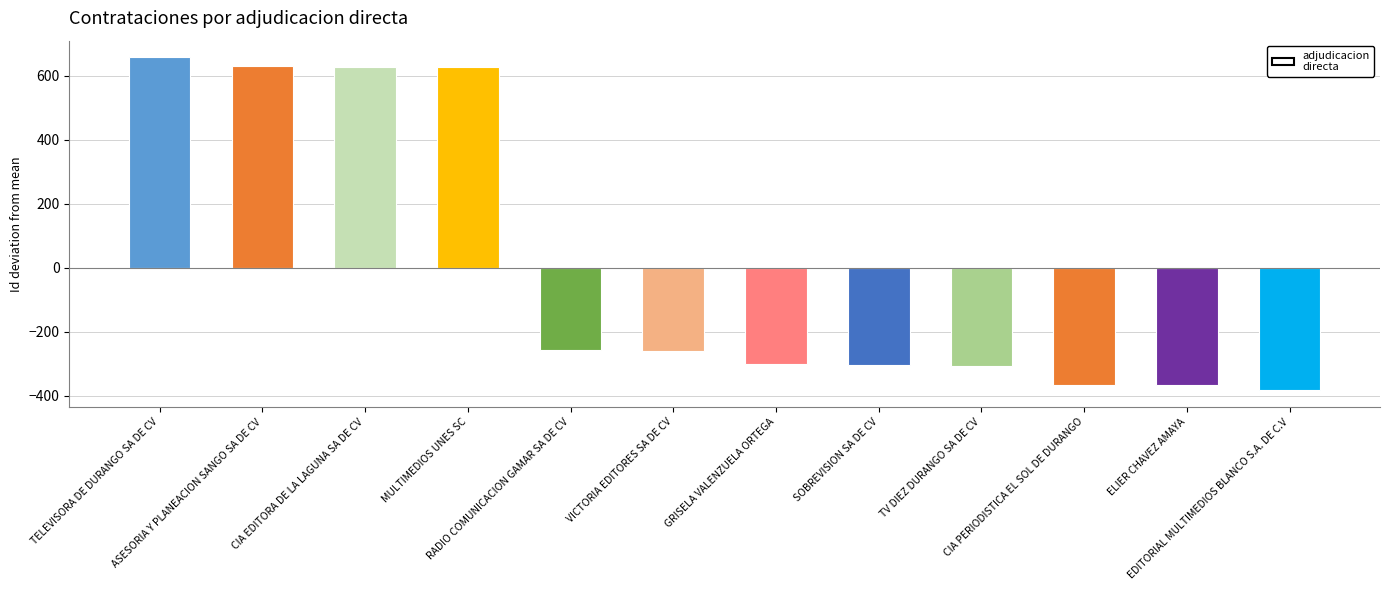

What is the label of the 10th bar from the left?

CIA PERIODISTICA EL SOL DE DURANGO